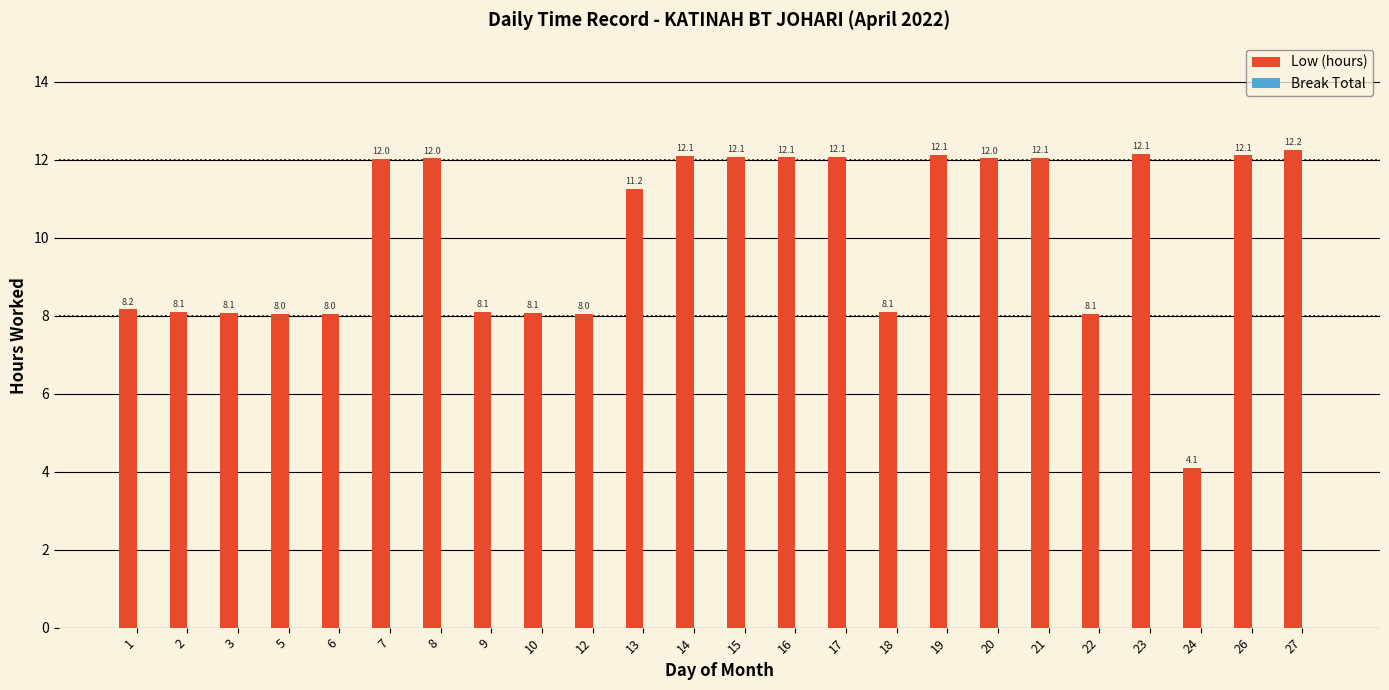

Is it true that the value at 19 is 19.4?

False